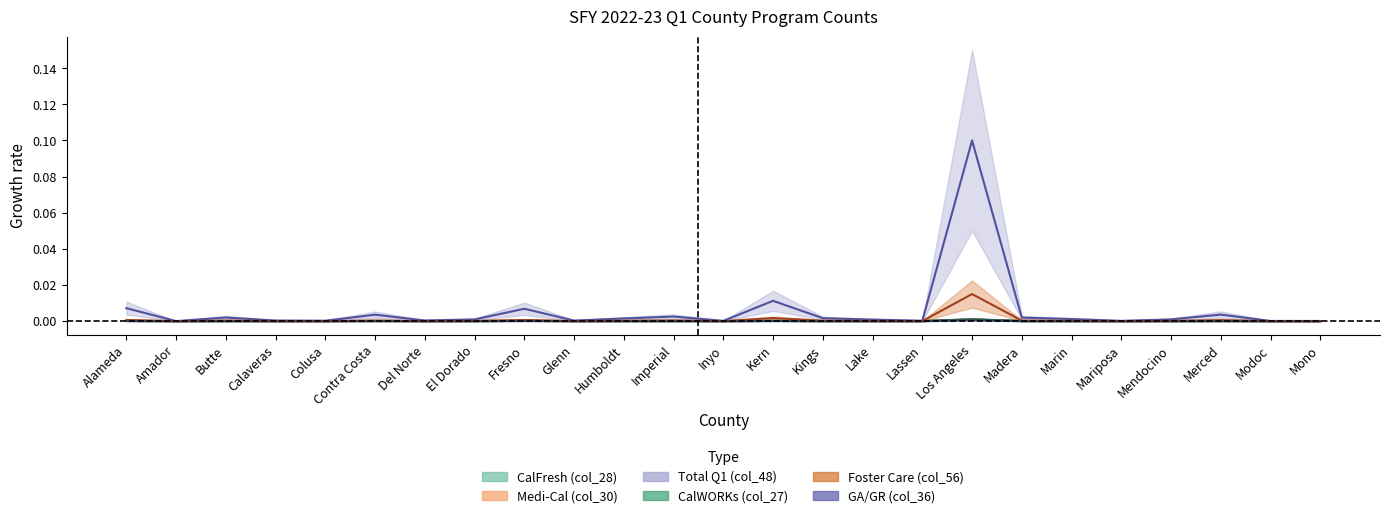

What position from the right is Colusa?

21